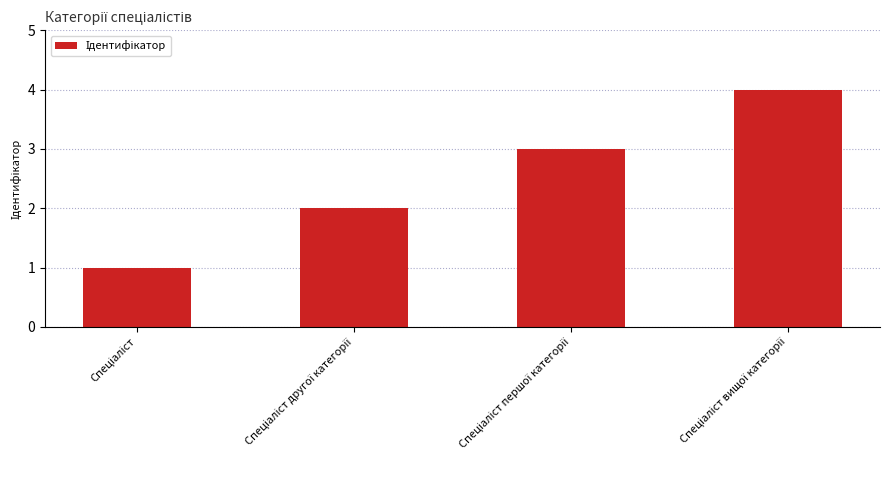

How many values are below 3?

2